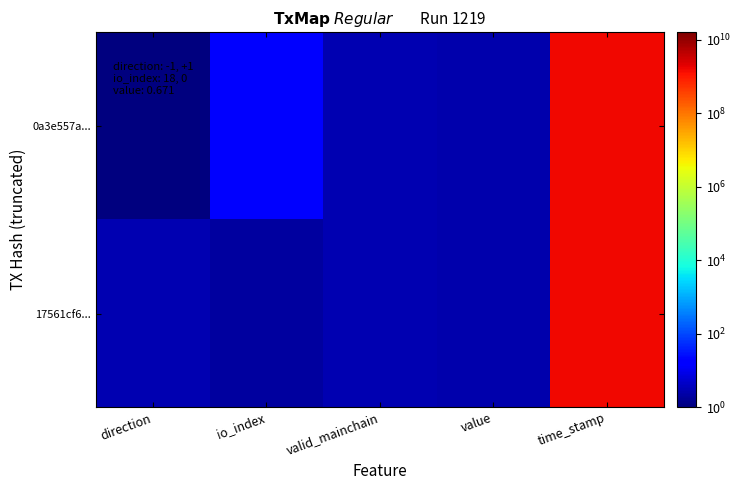

Reading left to right, what are all the values shown in this chart?

0a3e557a...: direction=1.0	io_index=20.0	valid_mainchain=3.0	value=2.7	time_stamp=1616503457.0
17561cf6...: direction=3.0	io_index=2.0	valid_mainchain=3.0	value=2.7	time_stamp=1616501312.0